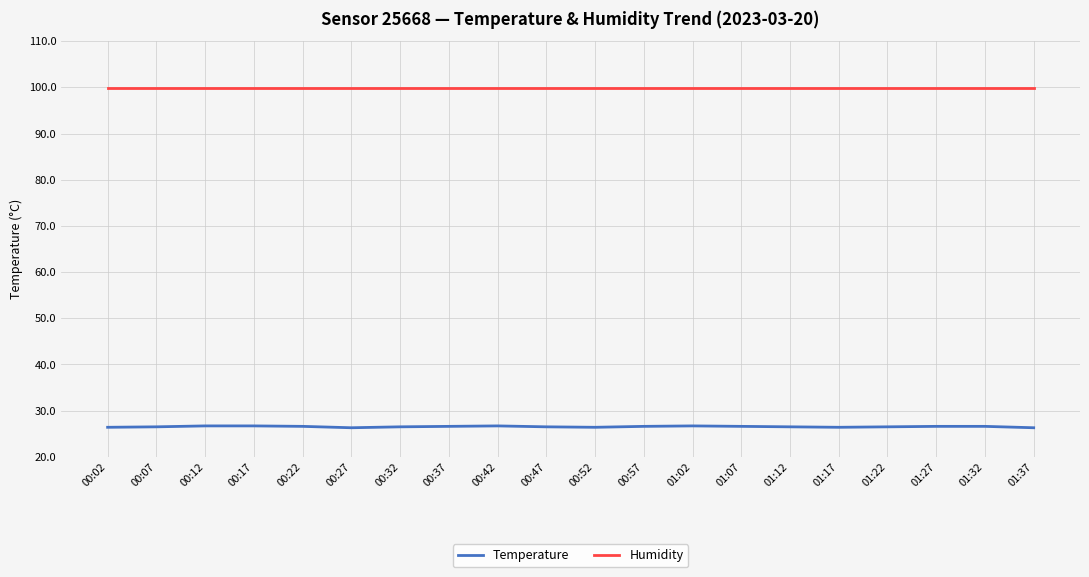

At 01:27, list the series in order from largest to smallest.

Humidity, Temperature